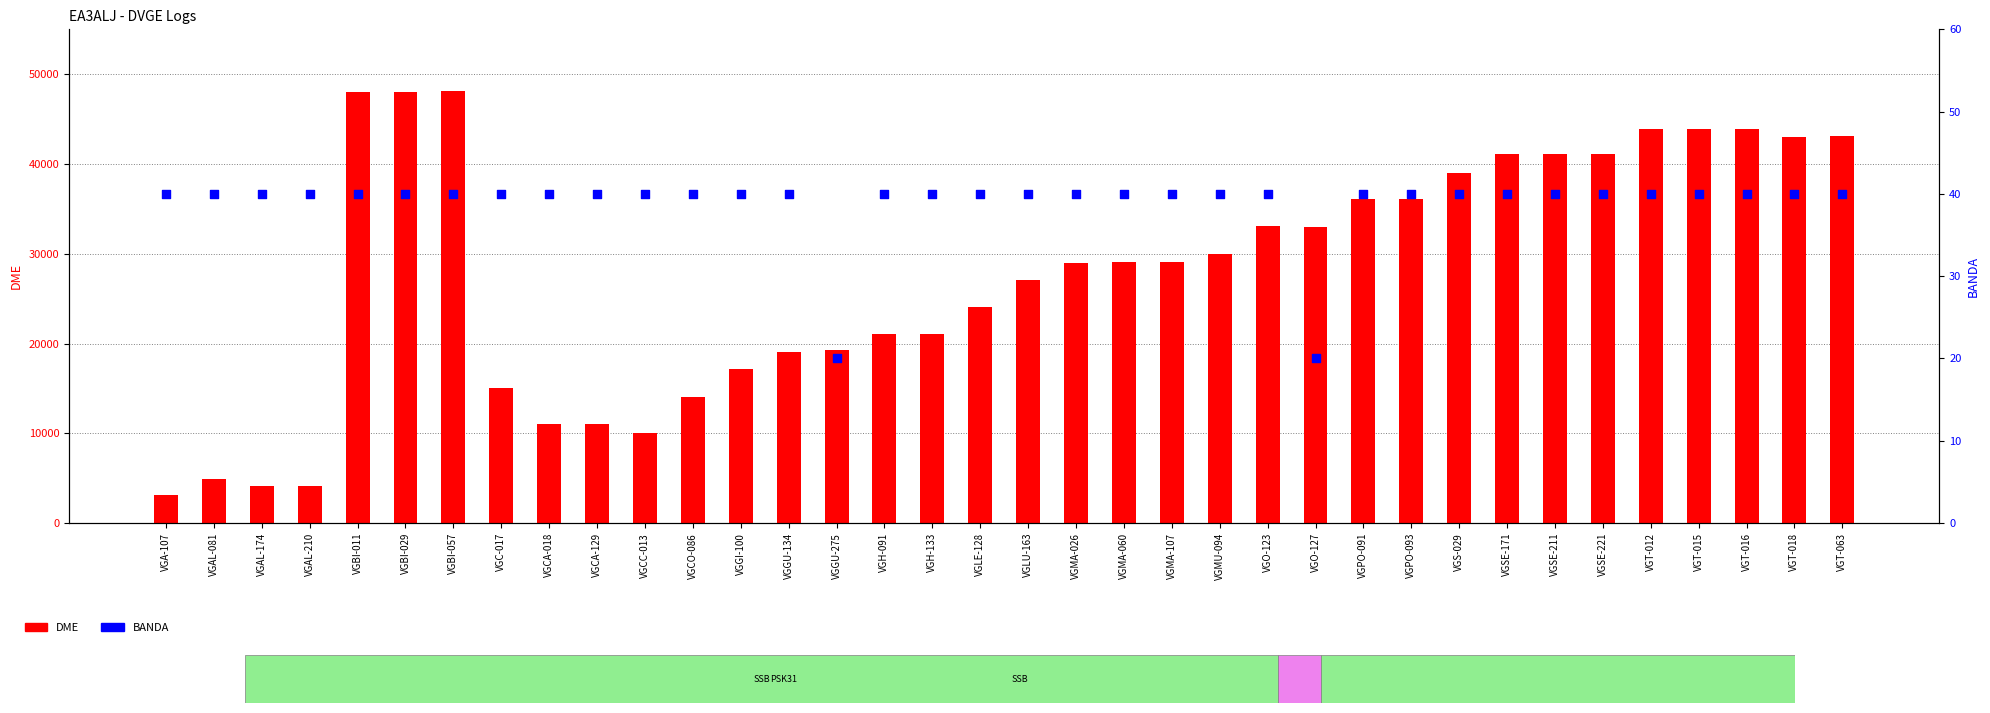

At which category is the sum across all series the highest?

VGBI-057